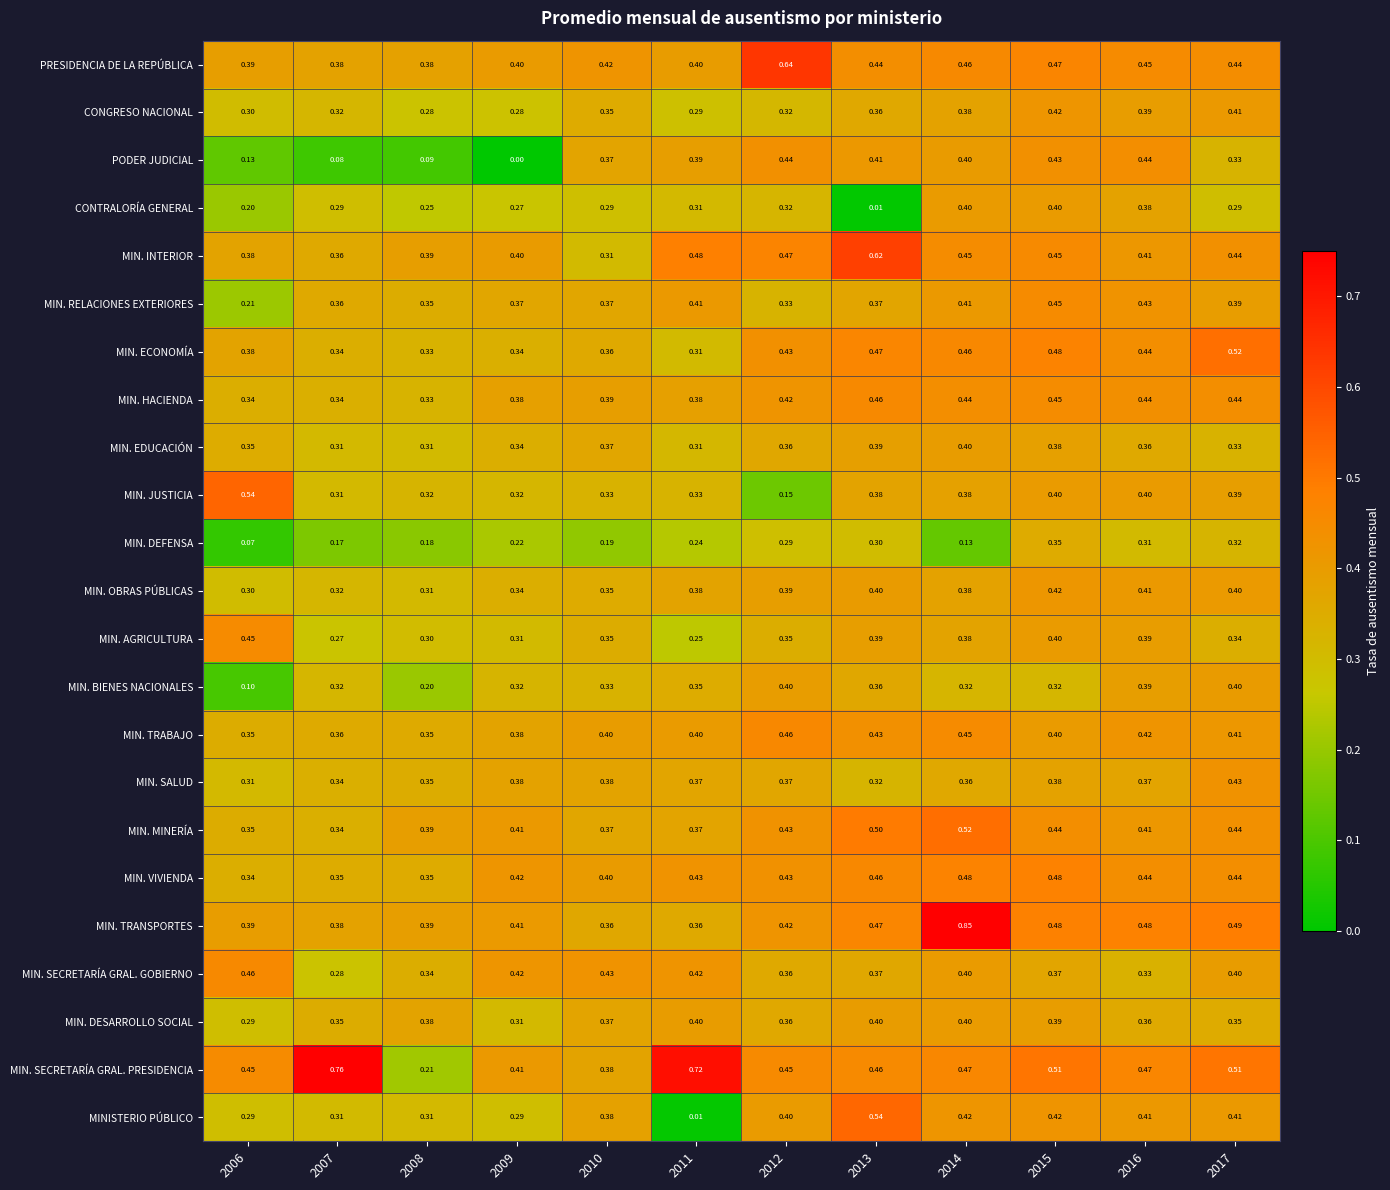

What is the total value across all series at 2017?

9.3